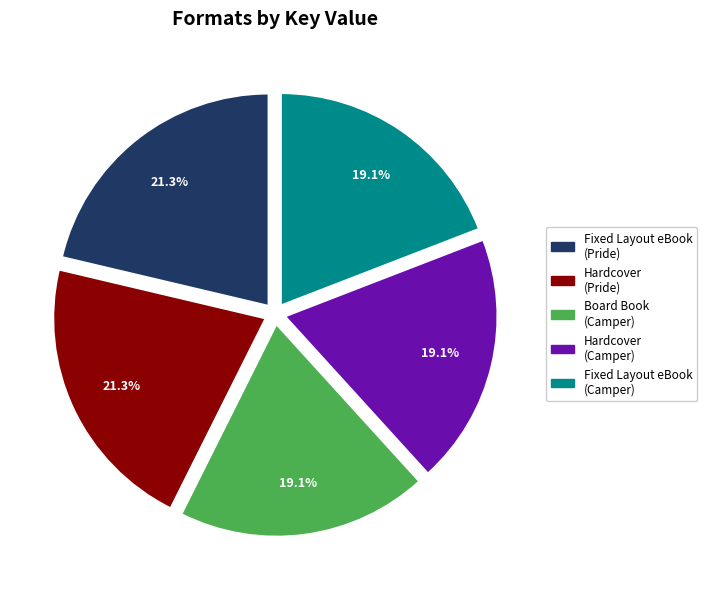

Is there a majority slice in this chart?

No